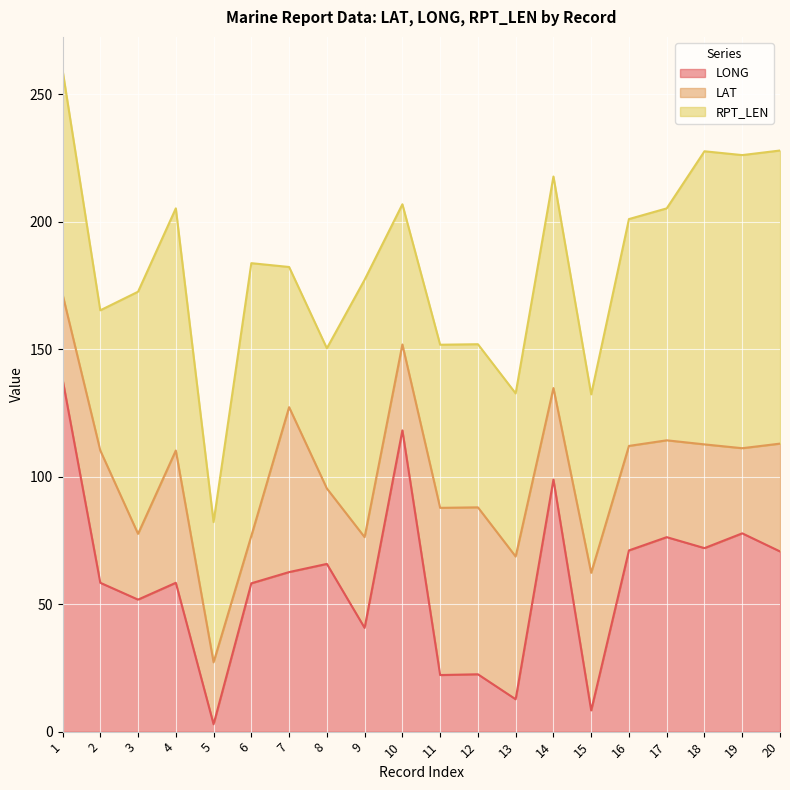

Between which two adjacent categories do RPT_LEN and LONG first intersect?

2 and 3